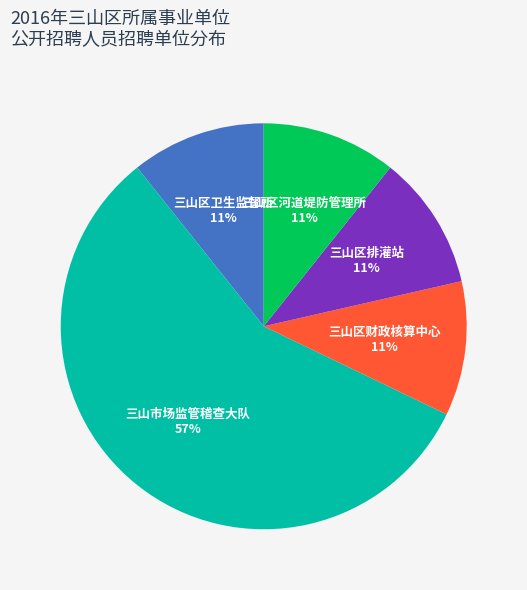

Does any single category account for the majority?

Yes